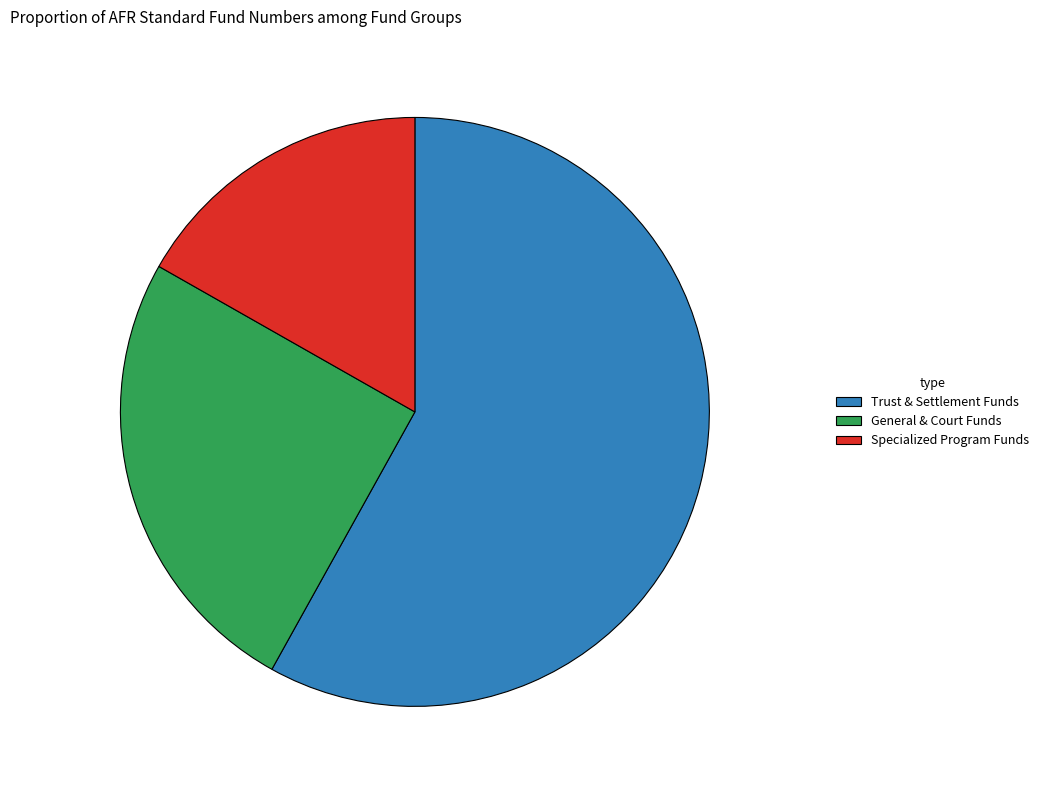

Rank the categories by value from lowest to highest.

Specialized Program Funds, General & Court Funds, Trust & Settlement Funds